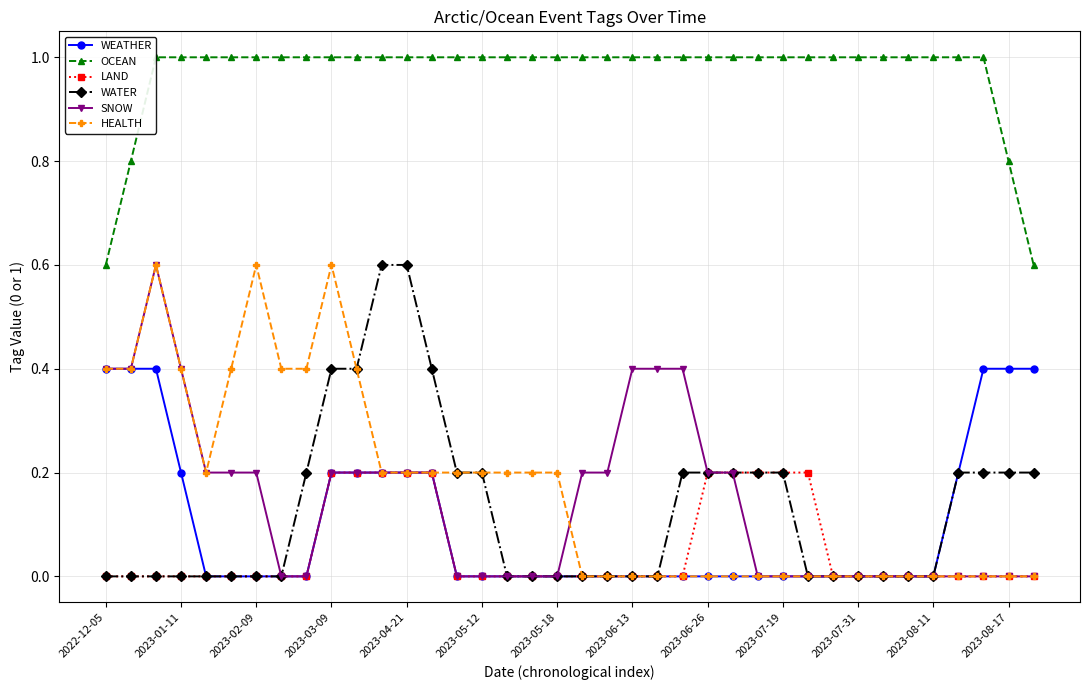

How many distinct data groups are displayed?

6